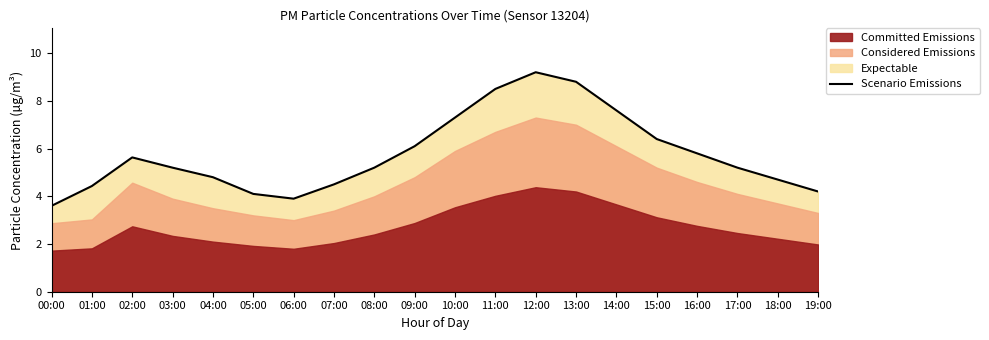

Approximately how many times larger is the value at 09:00 compared to 04:00?

1.3